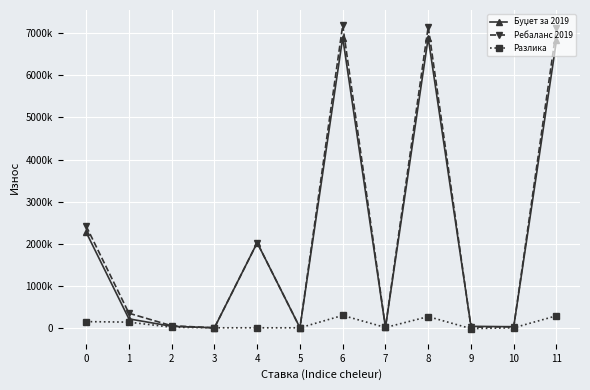

The value of Разлика at 1 is 134000. True or false?

True